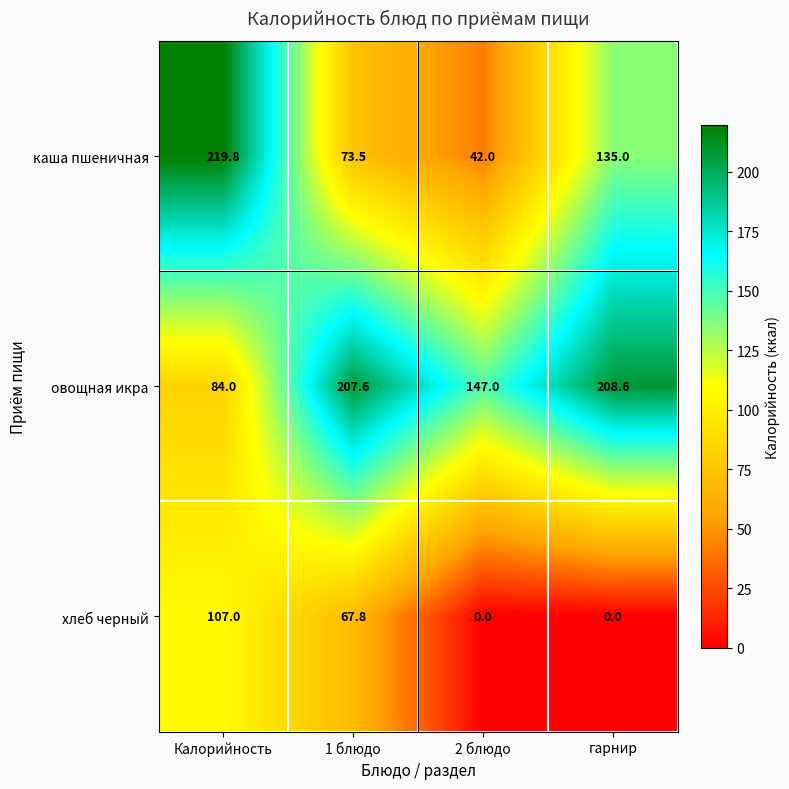

What is the difference between the maximum and second lowest values in the овощная икра series?

61.6